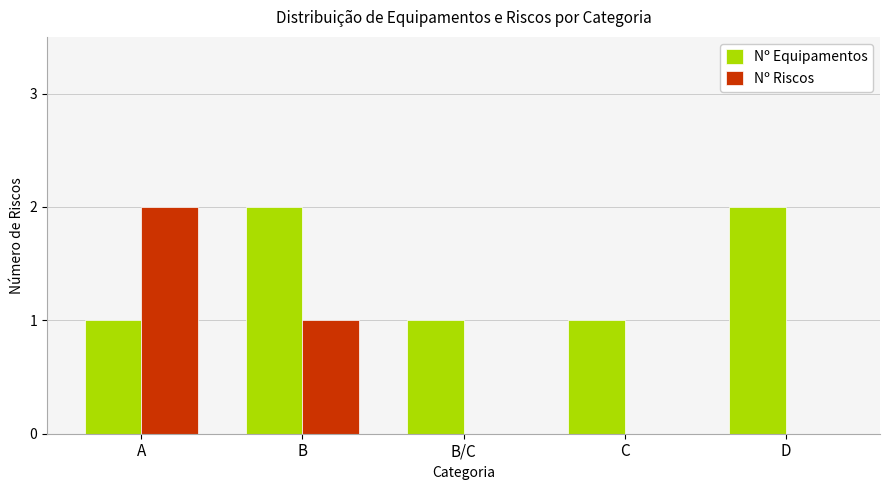

What is the difference between the Nº Riscos values at B/C and A?

2